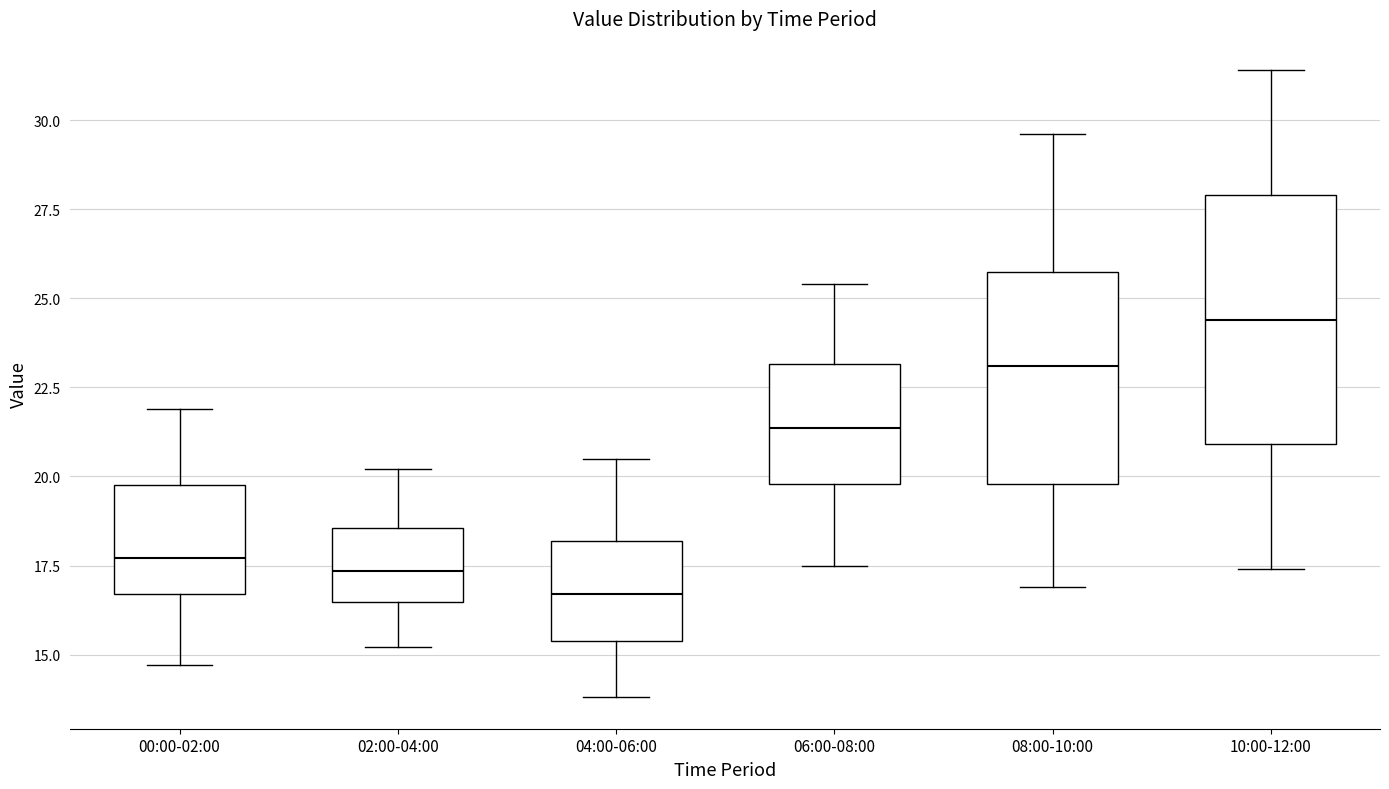

Where does the upper whisker of the box for 06:00-08:00 end on the y-axis? The values are not printed on the chart, so give them approximately, as read against the axis.

25.5